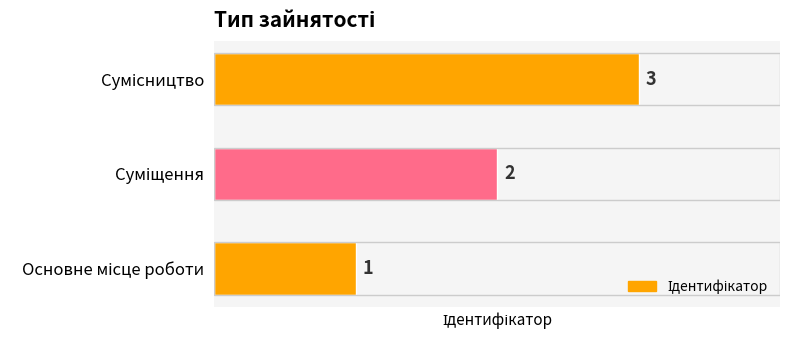

What is the maximum value shown in the chart?

3